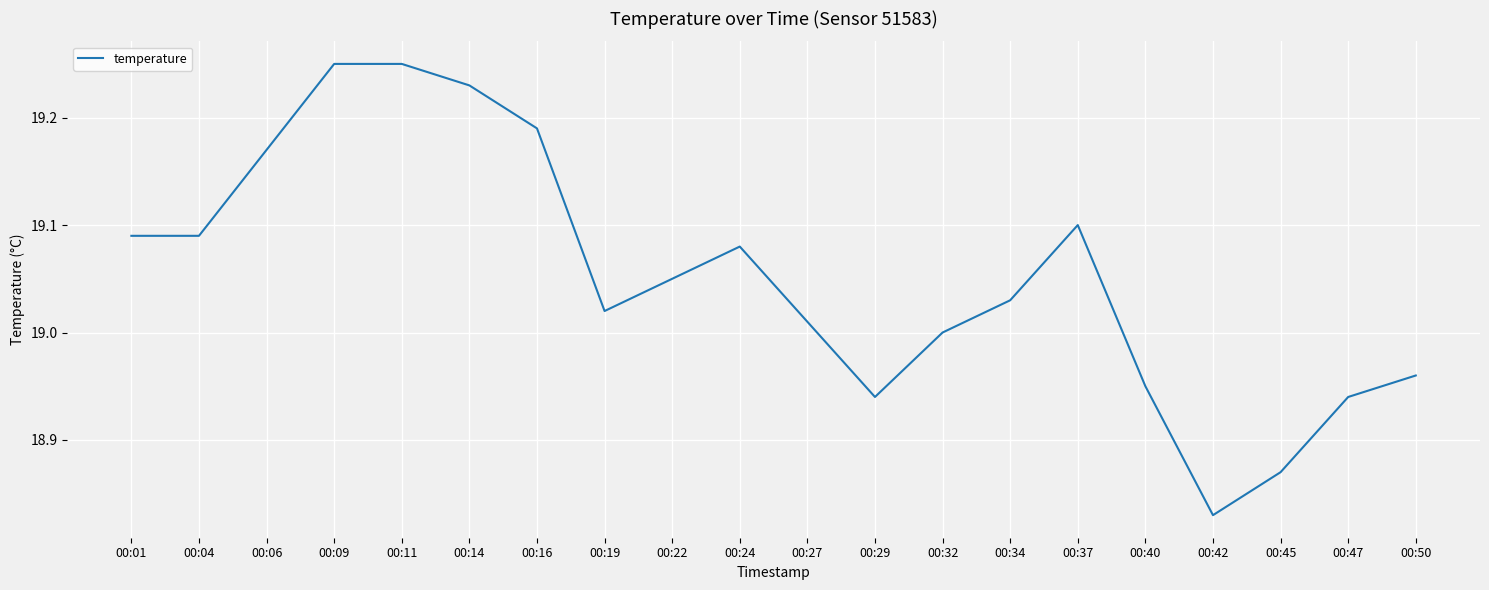

True or false: the data shows 4.8 at 00:22.

False